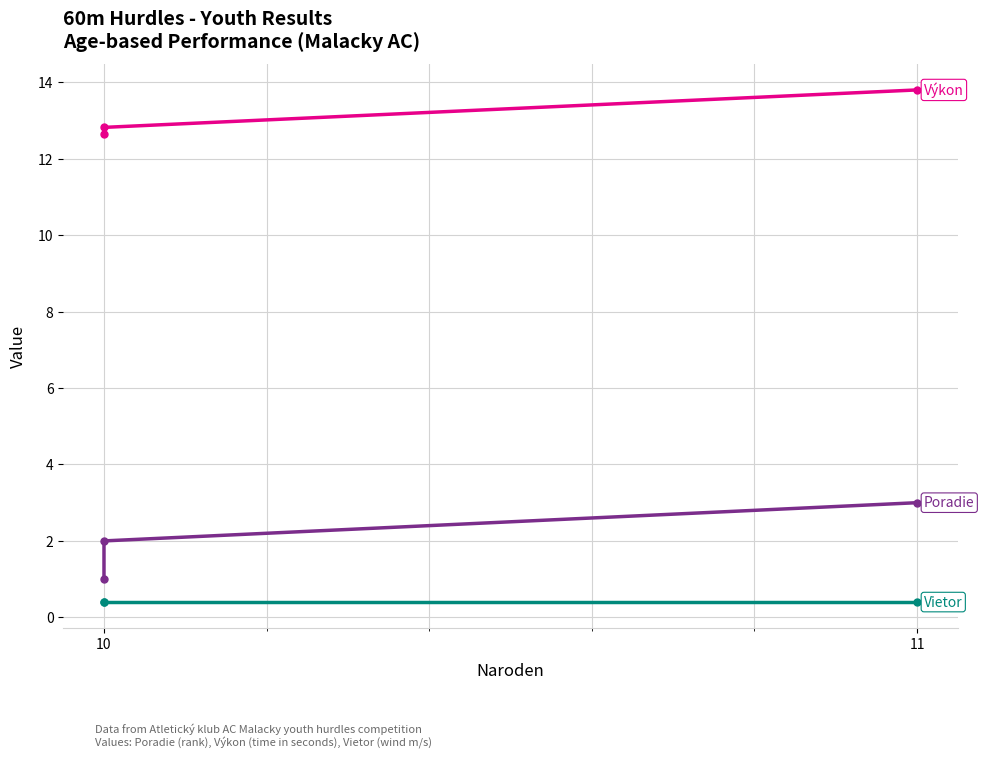

True or false: Výkon has a value of 13.8 at 11.

True